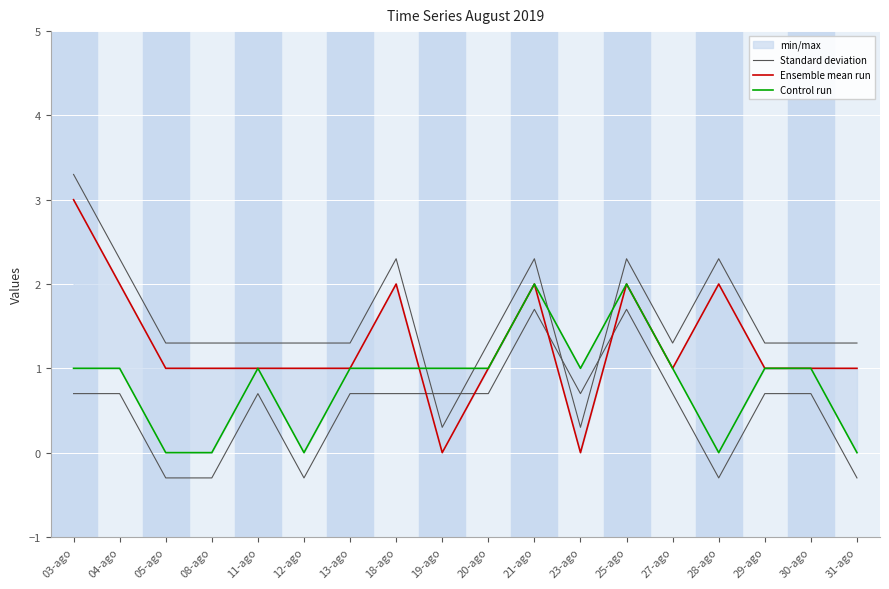

The value of Ensemble mean run at 08-ago is 1.0. True or false?

True